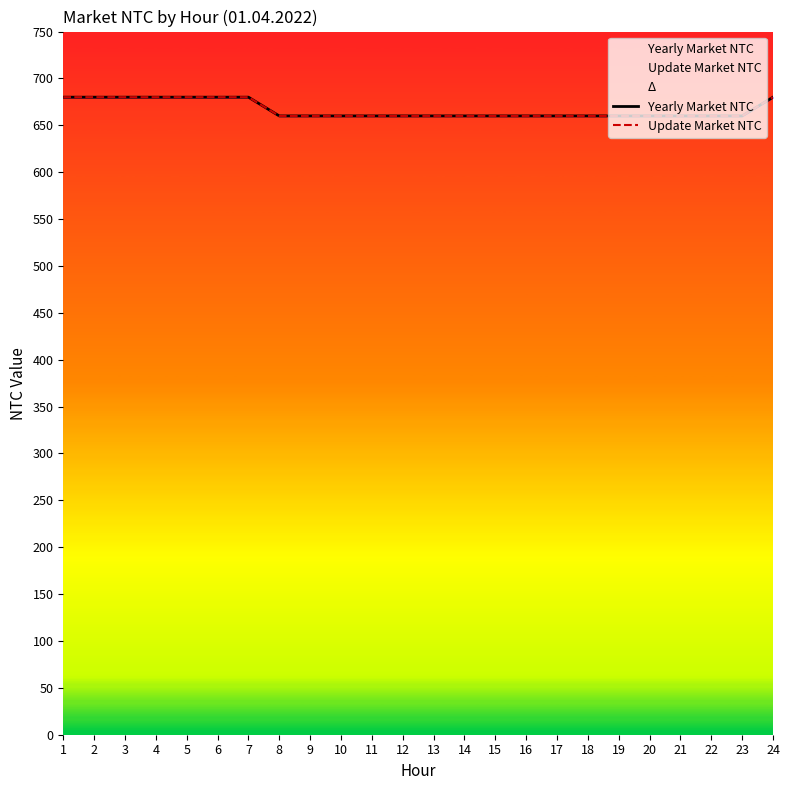

What is the difference between the second highest and second lowest values in the Yearly Market NTC series?

20